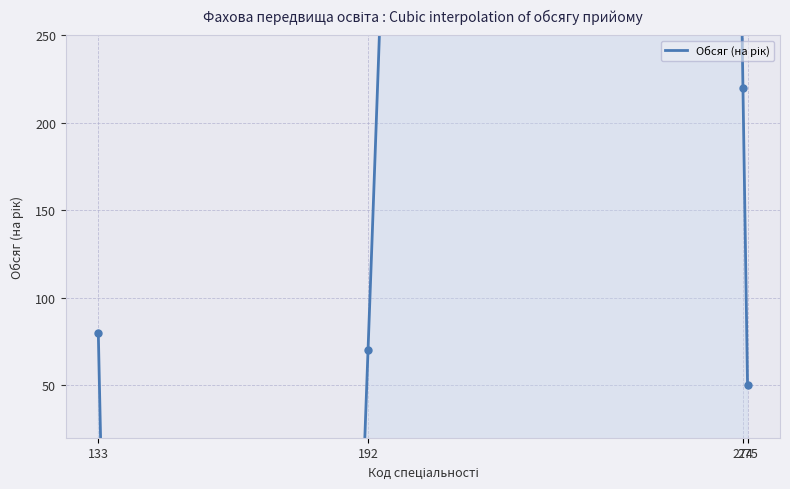

Which has a higher value, 274 or 275?

274